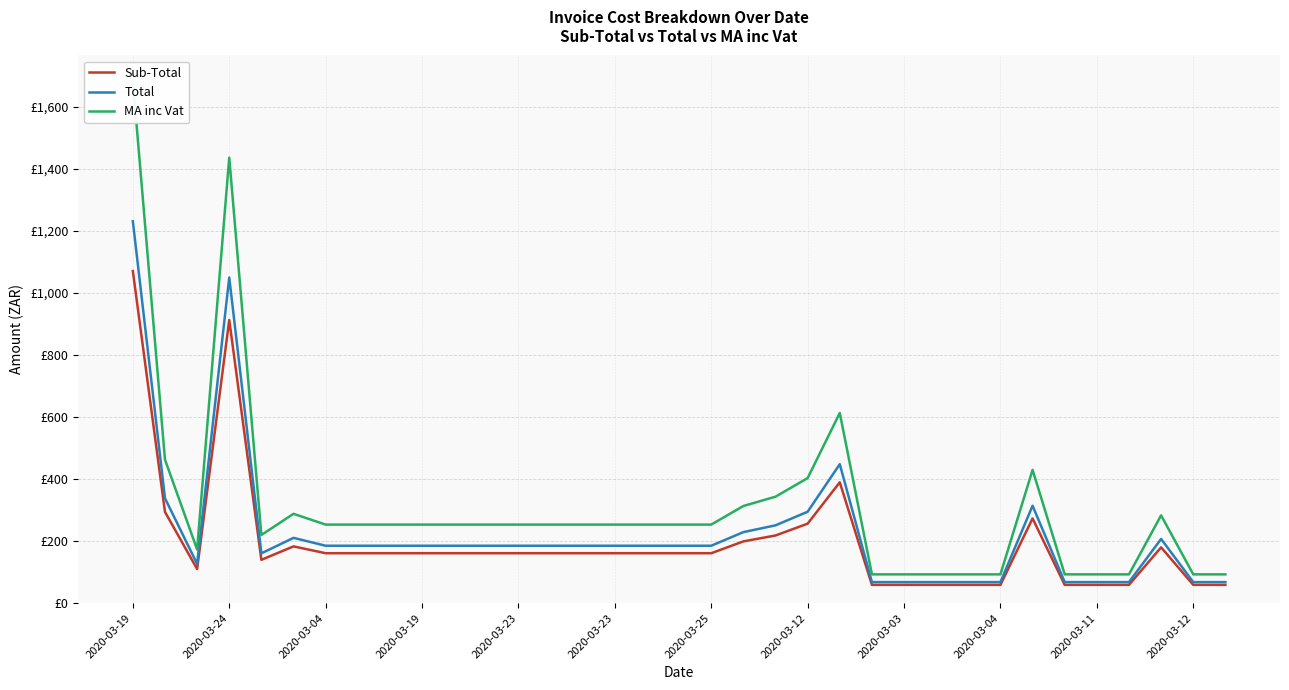

At which label is MA inc Vat closest to 888?

22